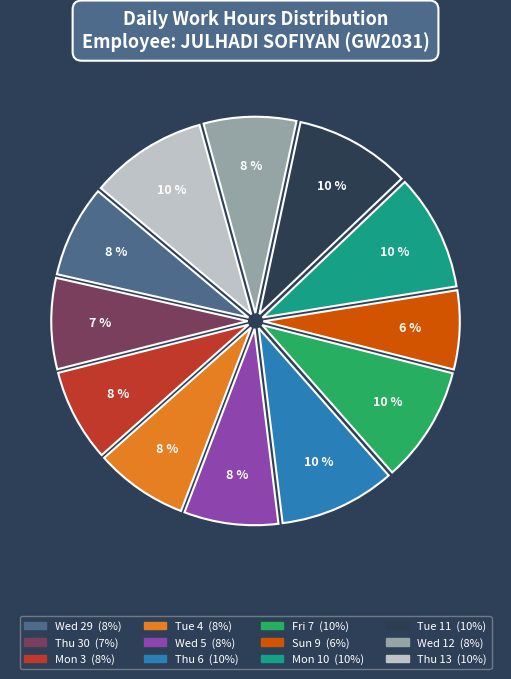

Is it true that Thu 30 is 2% of the pie?

False